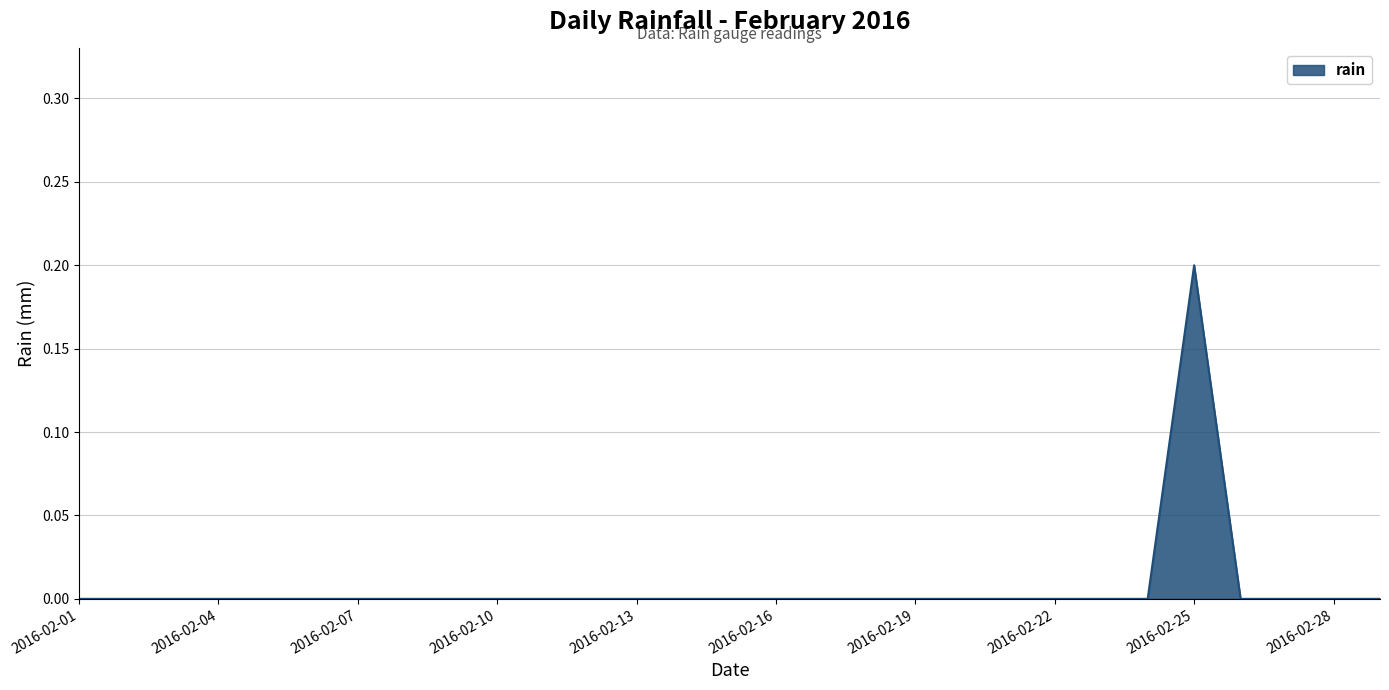

How many lines are shown in the chart?

1